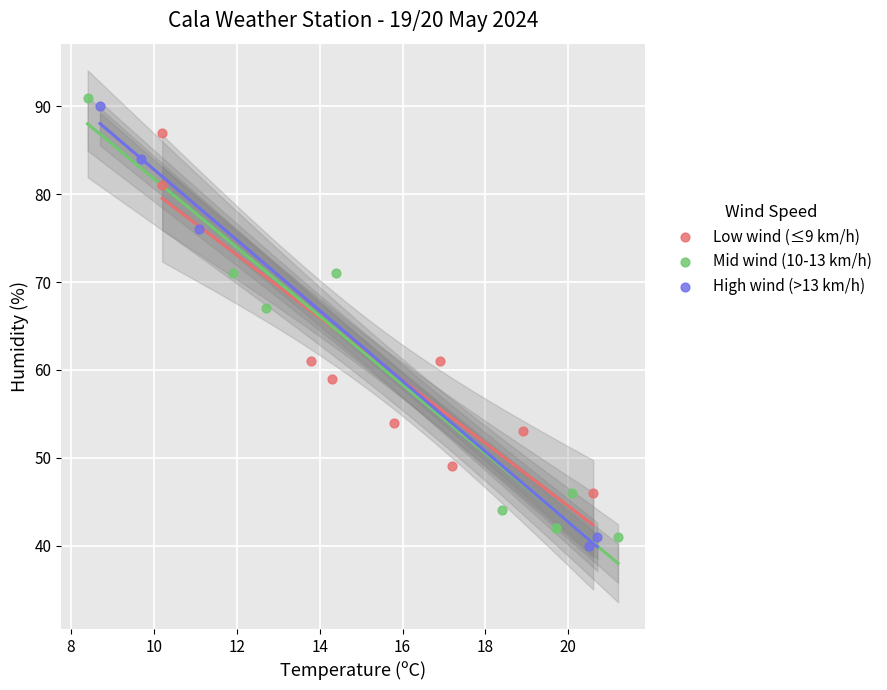

What are all the series names shown in the legend?

Low wind (≤9 km/h), Mid wind (10-13 km/h), High wind (>13 km/h)